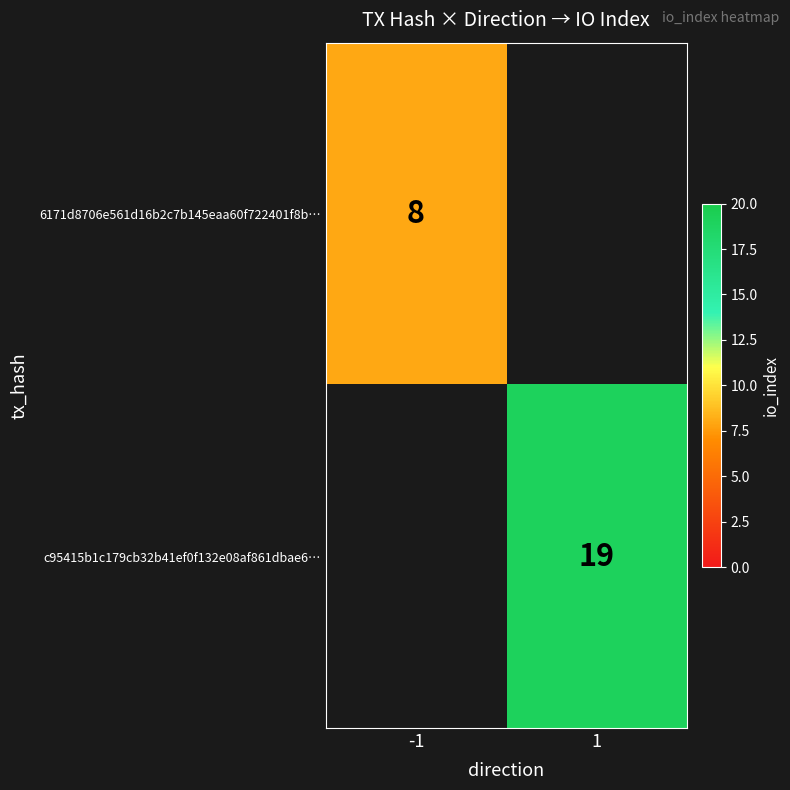

The 6171d8706e561d16b2c7b145eaa60f722401f8b… series shows 8 at -1. True or false?

True